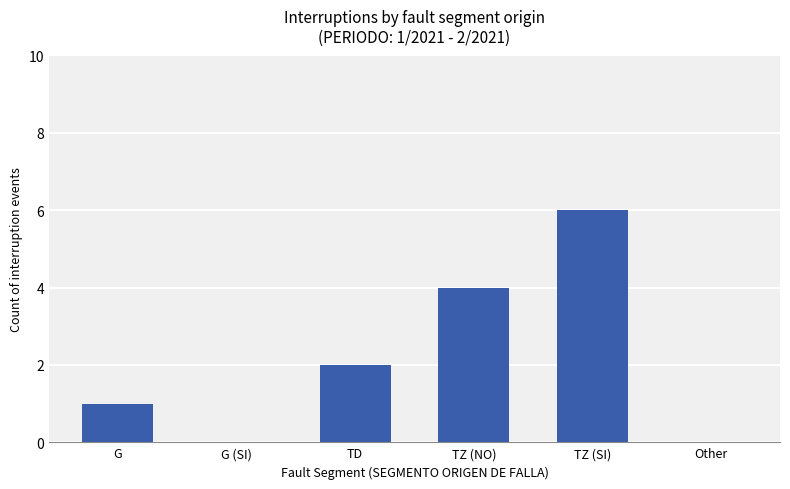

The chart shows a value of 3 at TZ (SI). True or false?

False